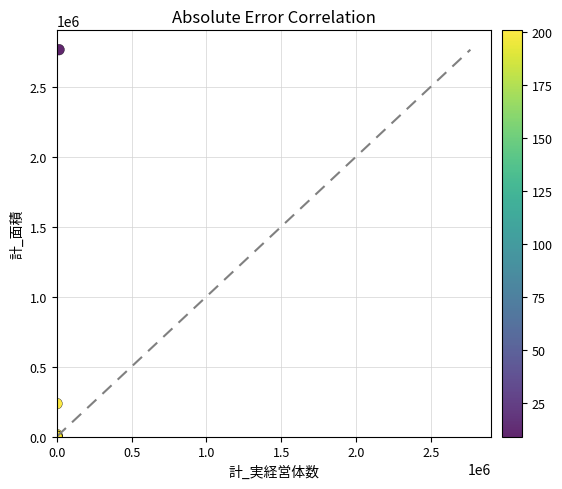

What Y value in the scatter plot is closest to 1382397?

235206